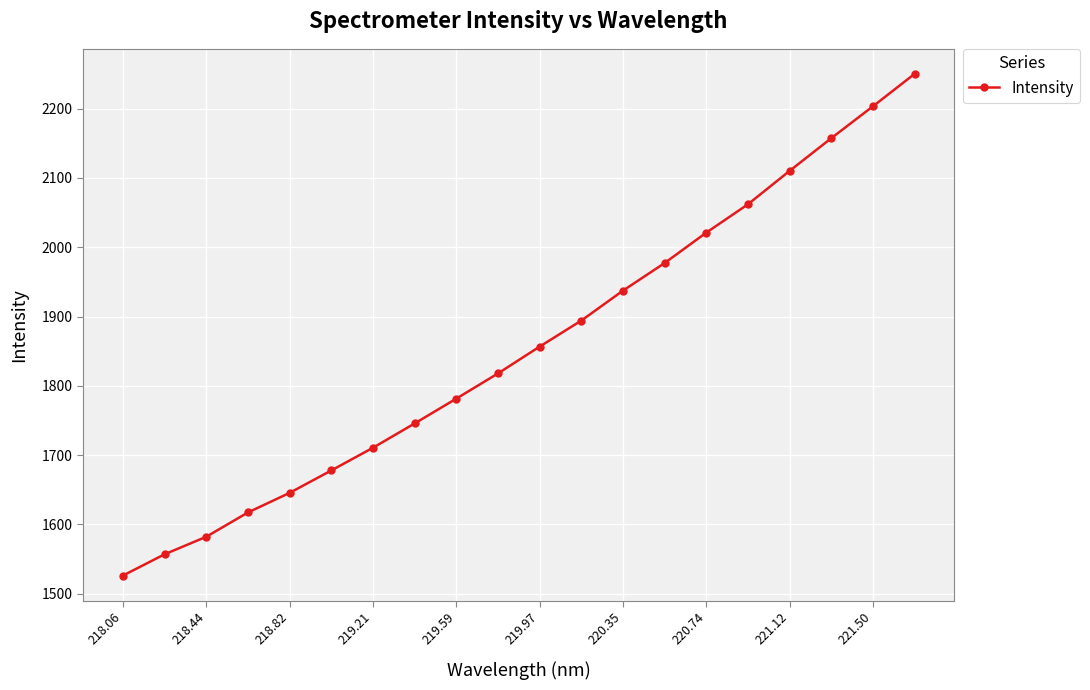

What is the value of the 16th point from the left?

2061.9